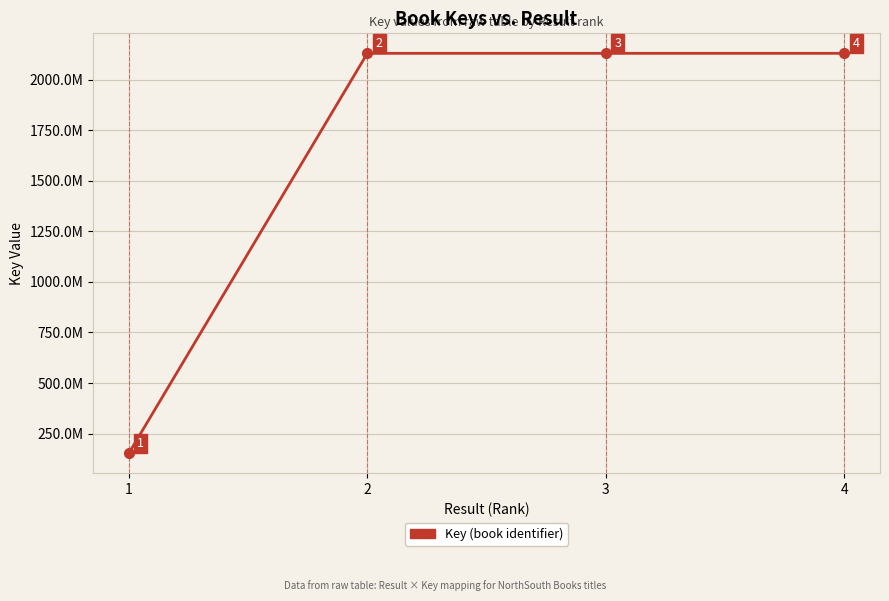

True or false: the data shows 719285901 at 2.

False